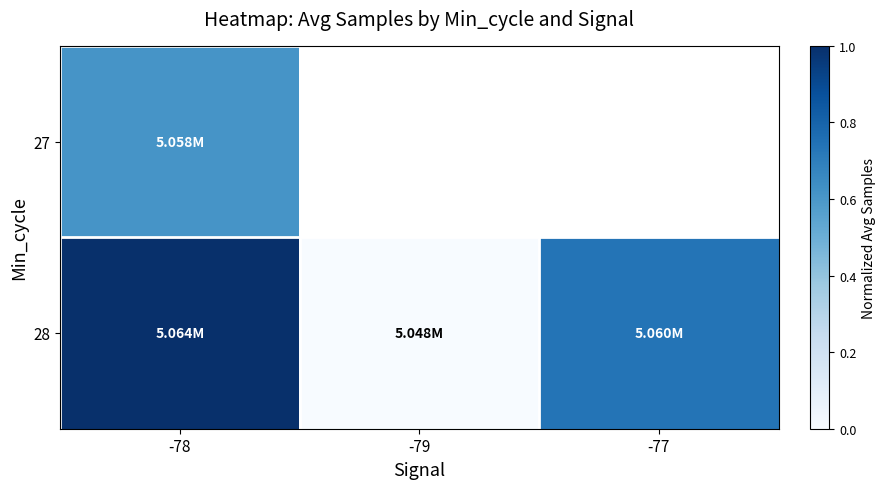

Which category has the highest value in the 27 series?

-78